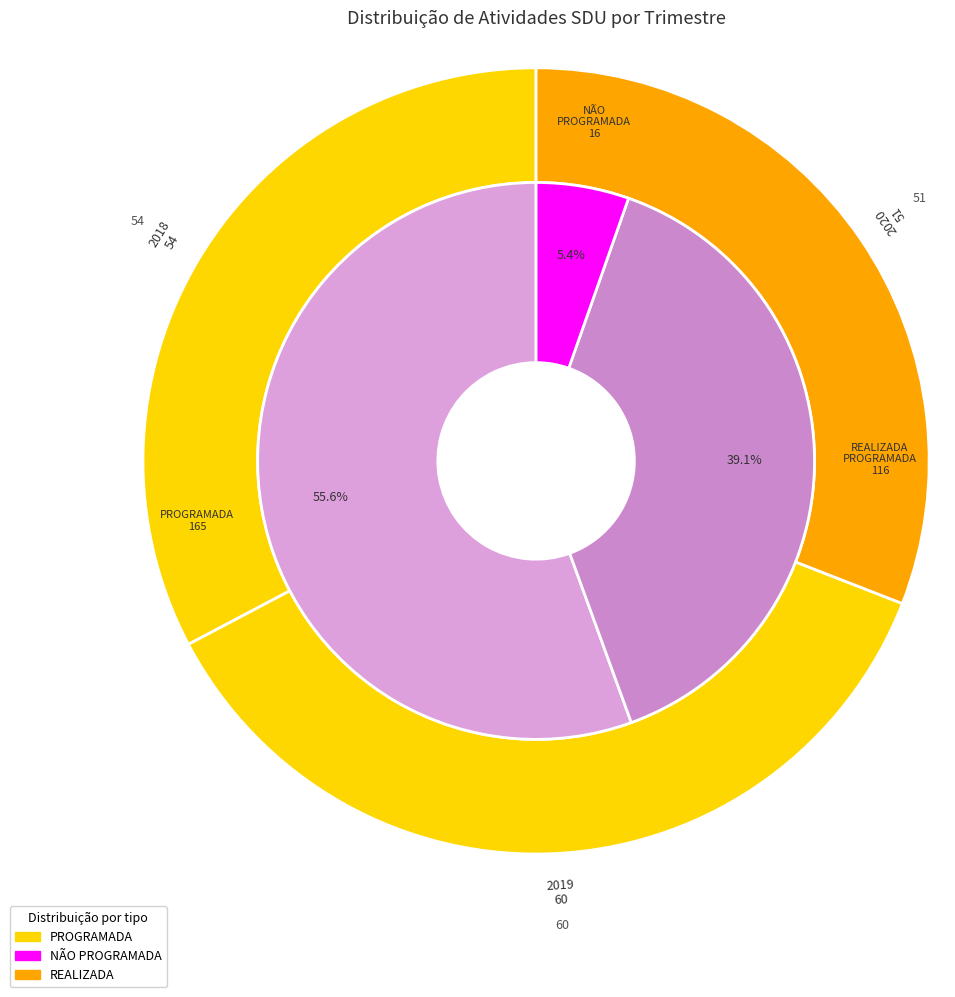

Rank the series by their average value, from highest to lowest.

PROGRAMADA, REALIZADA PROGRAMADA, NÃO PROGRAMADA